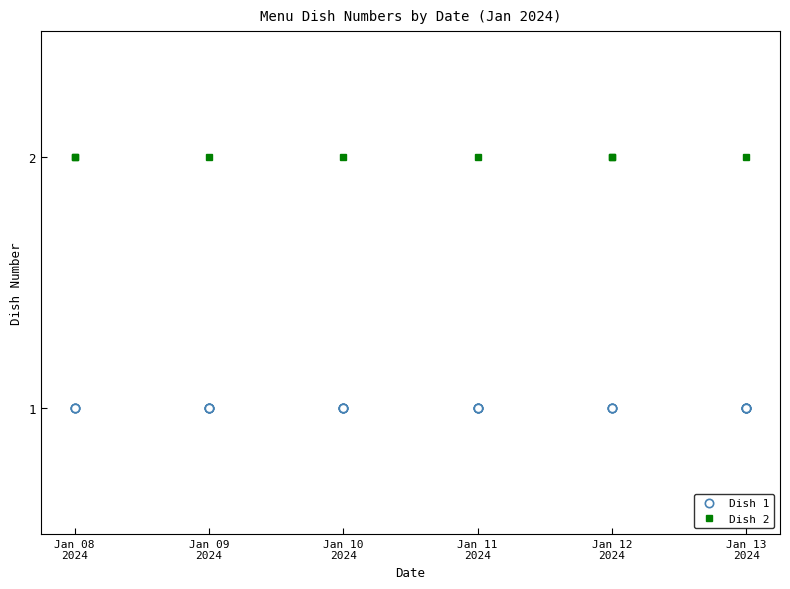

Read the Dish 1 value at 23.

1